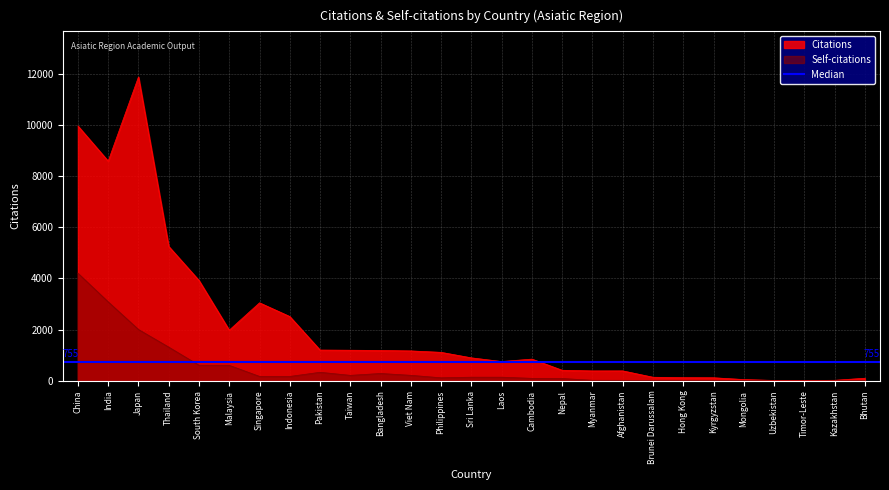

Which series has the largest total across all categories?

Citations